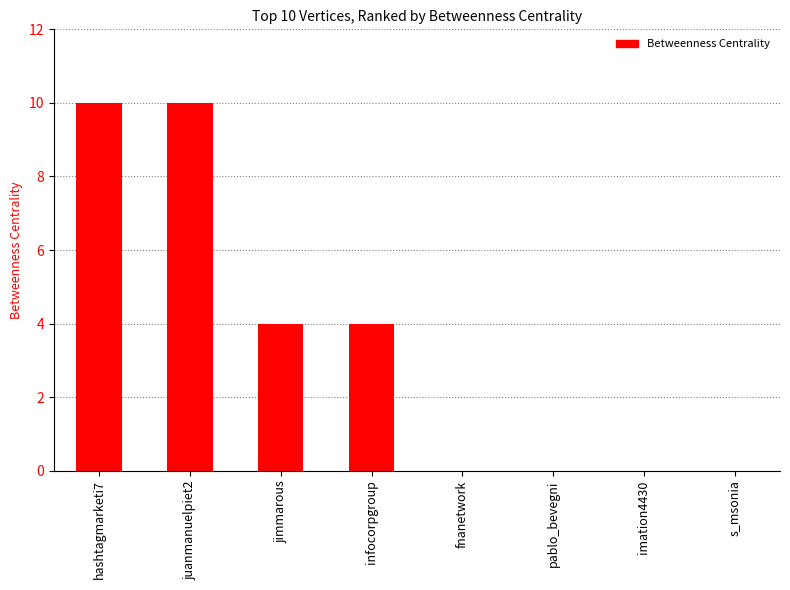

Are the bars grouped side by side (vs. stacked)?

No